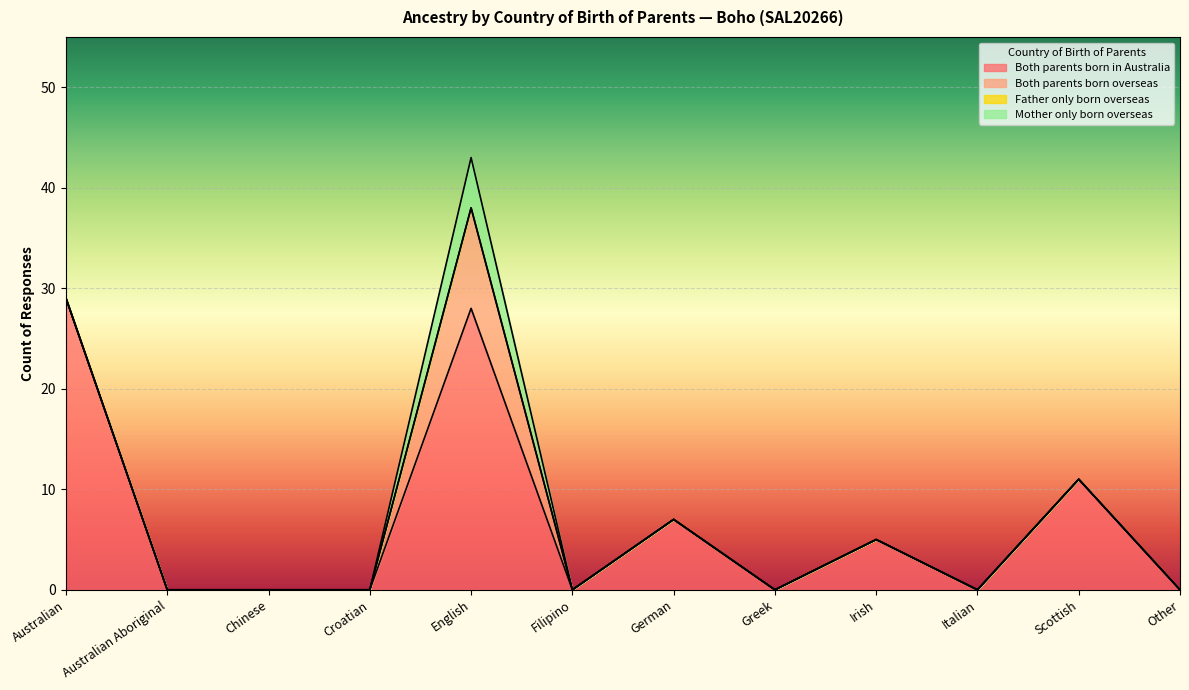

At which category does the chart reach its minimum across all series?

Australian Aboriginal